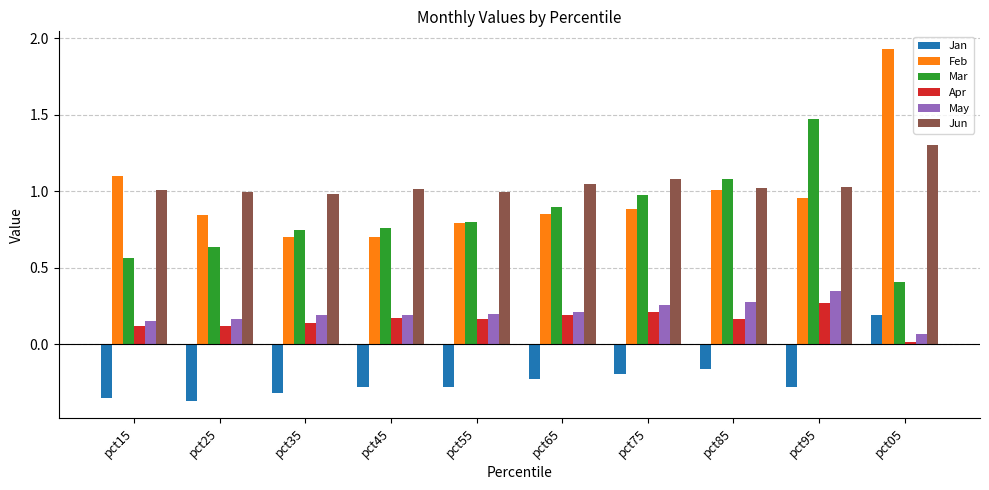

The May series shows 0.1 at pct45. True or false?

False